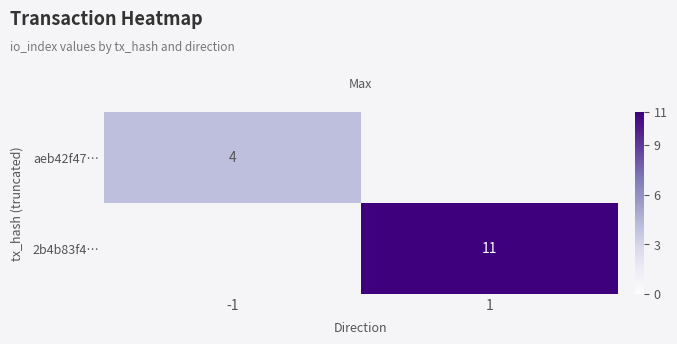

True or false: 2b4b83f4… has a value of 11 at 1.

True